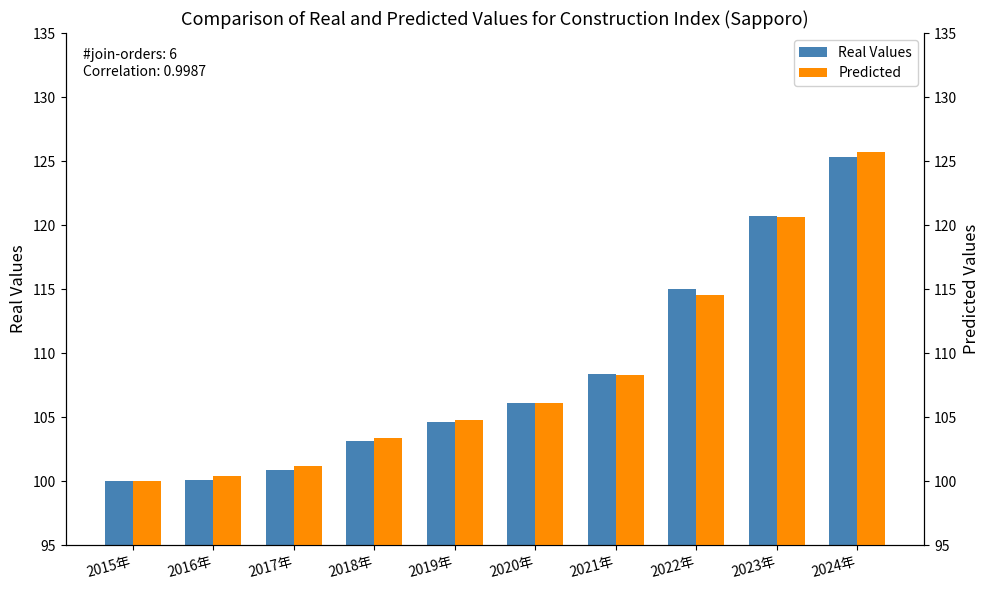

Reading left to right, list all the values displayed in this chart.

Real Values: 2015年=100.0	2016年=100.1	2017年=100.9	2018年=103.1	2019年=104.6	2020年=106.1	2021年=108.4	2022年=115.0	2023年=120.7	2024年=125.3
Predicted: 2015年=100.0	2016年=100.4	2017年=101.2	2018年=103.4	2019年=104.8	2020年=106.1	2021年=108.3	2022年=114.5	2023年=120.6	2024年=125.7